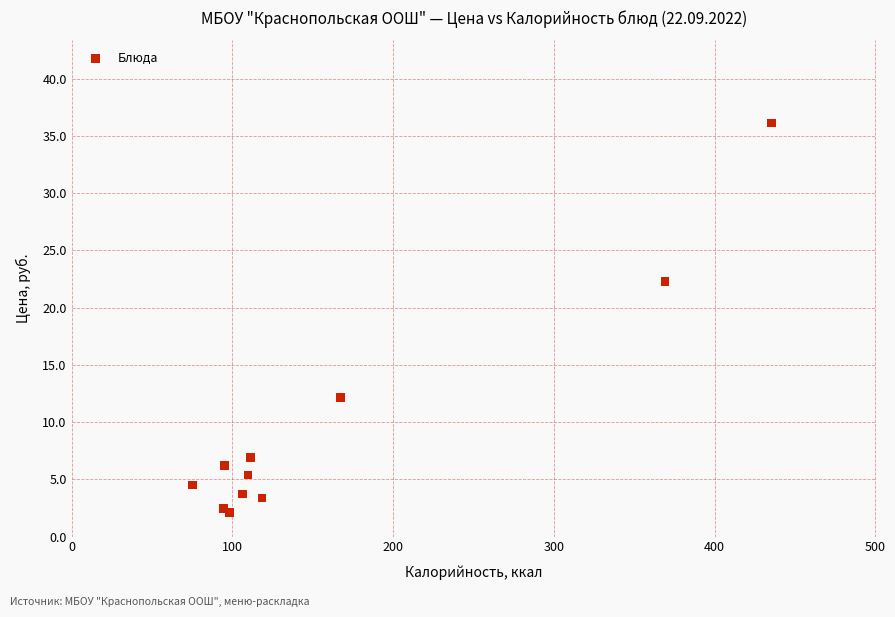

What Y value in the scatter plot is closest to 19?

22.3